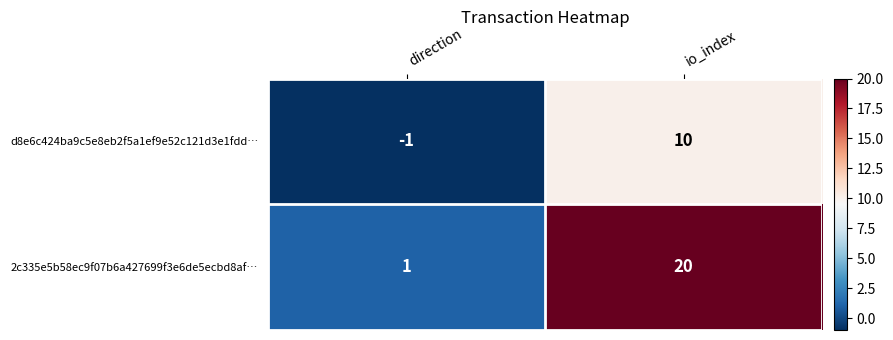

Reading right to left, what are all the values shown in this chart?

d8e6c424ba9c5e8eb2f5a1ef9e52c121d3e1fdd…: 10	-1
2c335e5b58ec9f07b6a427699f3e6de5ecbd8af…: 20	1